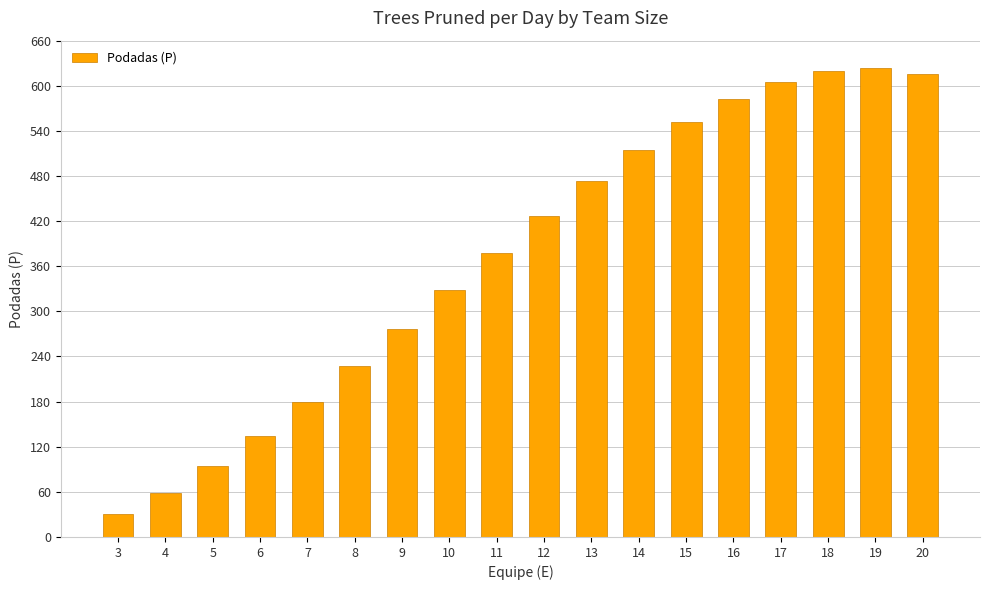

What is the sum of all values?

6719